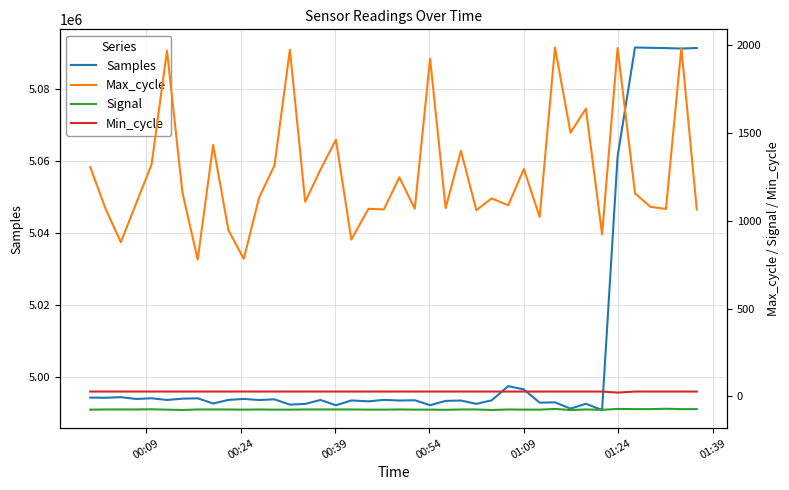

Reading left to right, transcribe all the data shown in this chart.

Samples: 4994161	4994110	4994272	4993767	4993974	4993494	4993860	4993953	4992511	4993507	4993789	4993483	4993672	4992199	4992398	4993493	4992019	4993359	4993109	4993520	4993332	4993417	4992036	4993233	4993342	4992407	4993395	4997350	4996426	4992741	4992833	4991087	4992433	4990699	5061305	5091694	5091590	5091520	5091386	5091551
Max_cycle: 1306	1068	878	1099	1320	1968	1162	779	1431	946	783	1131	1315	1973	1108	1291	1461	893	1068	1064	1247	1068	1922	1072	1398	1060	1127	1088	1294	1021	1986	1501	1638	922	1983	1156	1079	1067	1984	1064
Signal: -75	-74	-74	-74	-73	-75	-77	-74	-74	-74	-75	-74	-75	-75	-74	-74	-74	-74	-75	-75	-74	-75	-75	-76	-74	-74	-77	-74	-75	-75	-71	-77	-74	-76	-71	-72	-72	-70	-72	-72
Min_cycle: 28	28	28	28	28	28	28	28	28	28	28	28	28	28	28	28	28	28	28	28	28	28	28	28	28	28	28	28	28	28	28	28	28	28	22	28	28	28	28	28